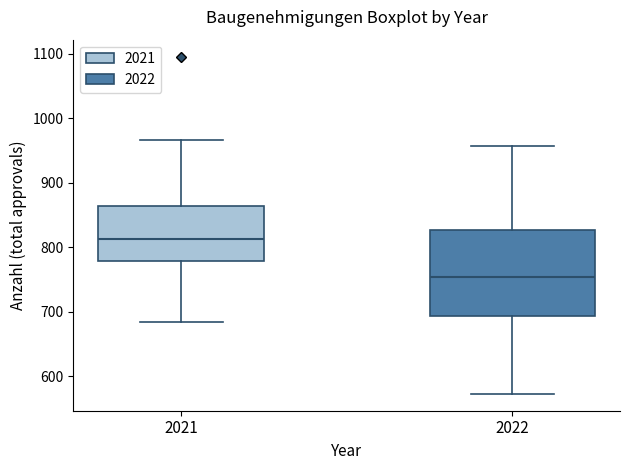

Reading left to right, read every box against the y-axis: the position of its median line, the range the box covers, and the ends of its whiskers. The values are not printed on the chart, so give them approximately, as read against the axis.

2021: median 810, box 780 to 860, whiskers 680 to 970
2022: median 750, box 690 to 830, whiskers 570 to 960